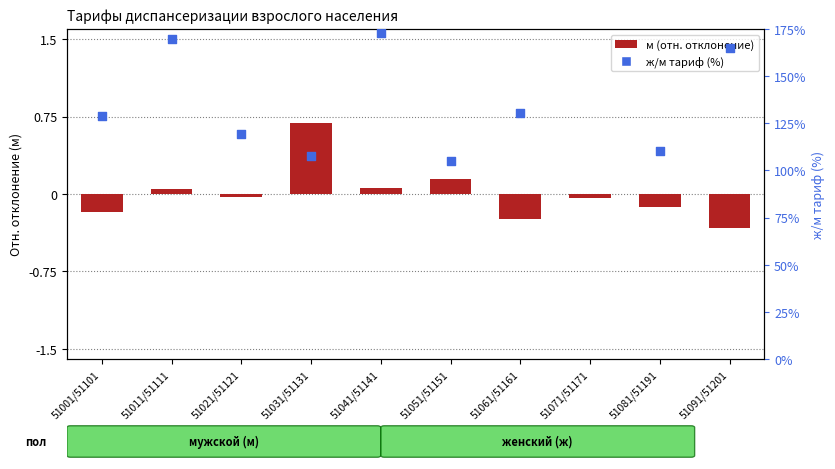

At which category is the sum across all series the highest?

51071/51171